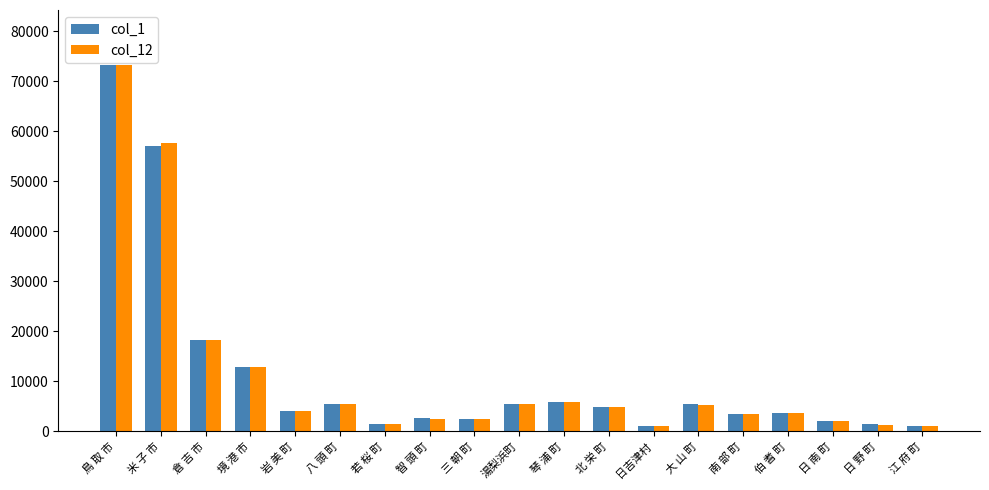

At which category does the chart reach its peak across all series?

鳥 取 市